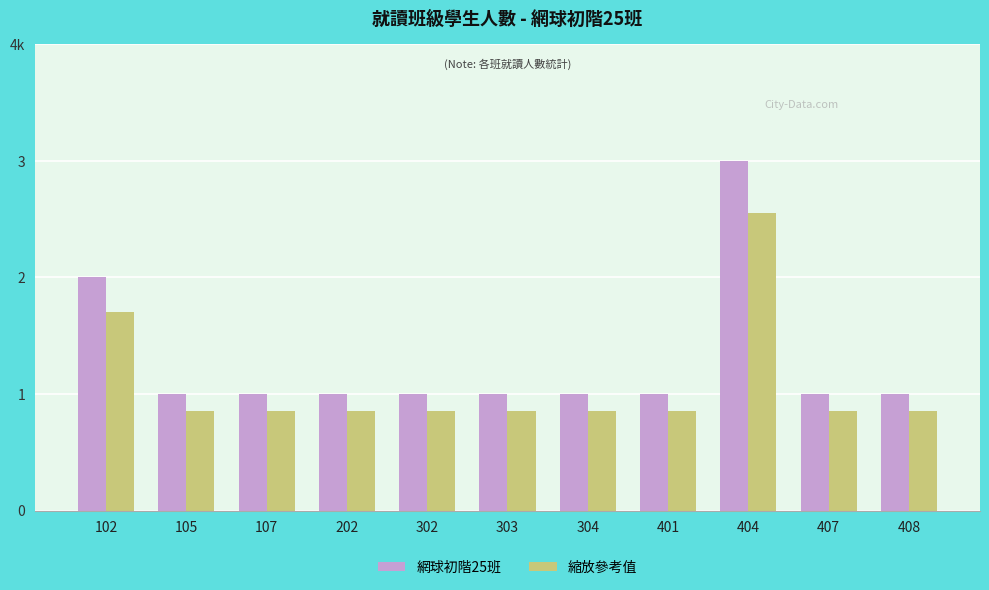

What is the spread (max minus min) of values at 408?

0.2